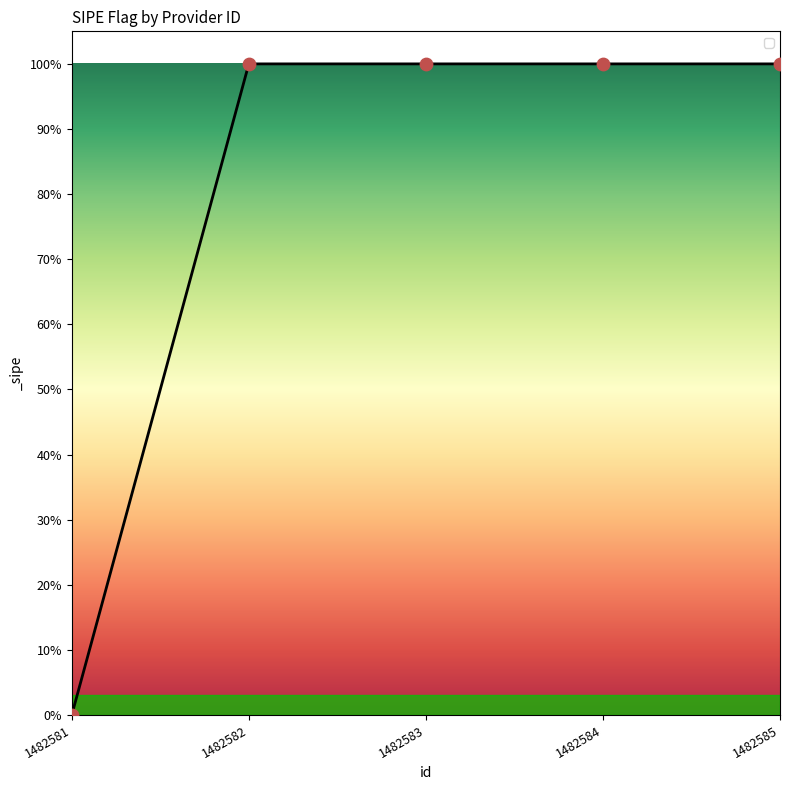

What is the change in value from 1482581 to 1482583?

+1